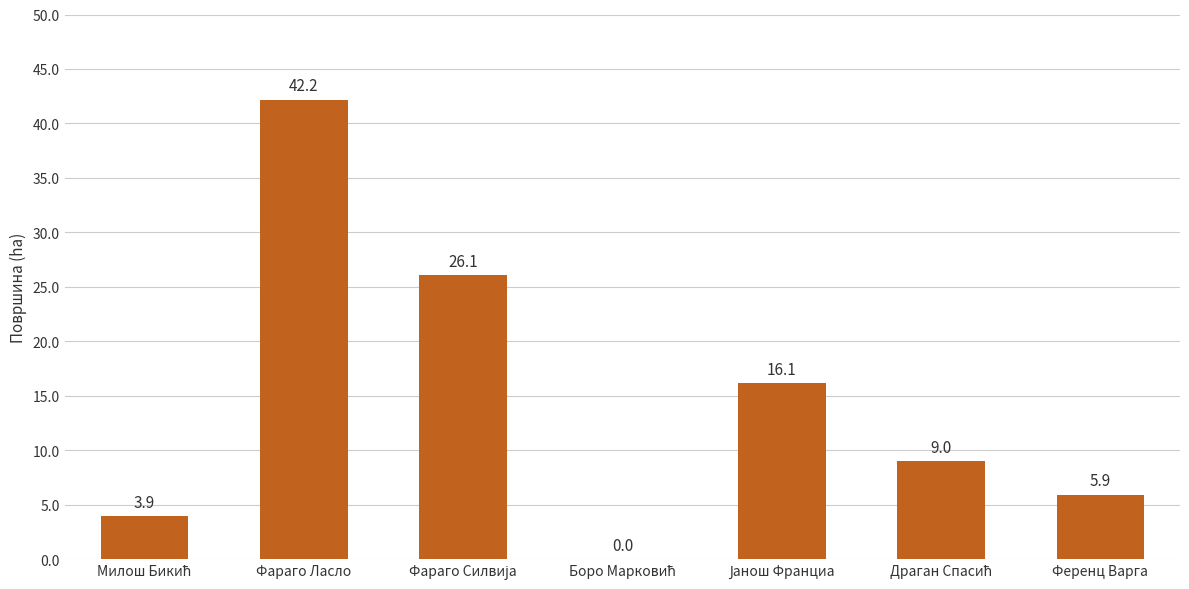

The chart shows a value of 42.2 at Фараго Ласло. True or false?

True